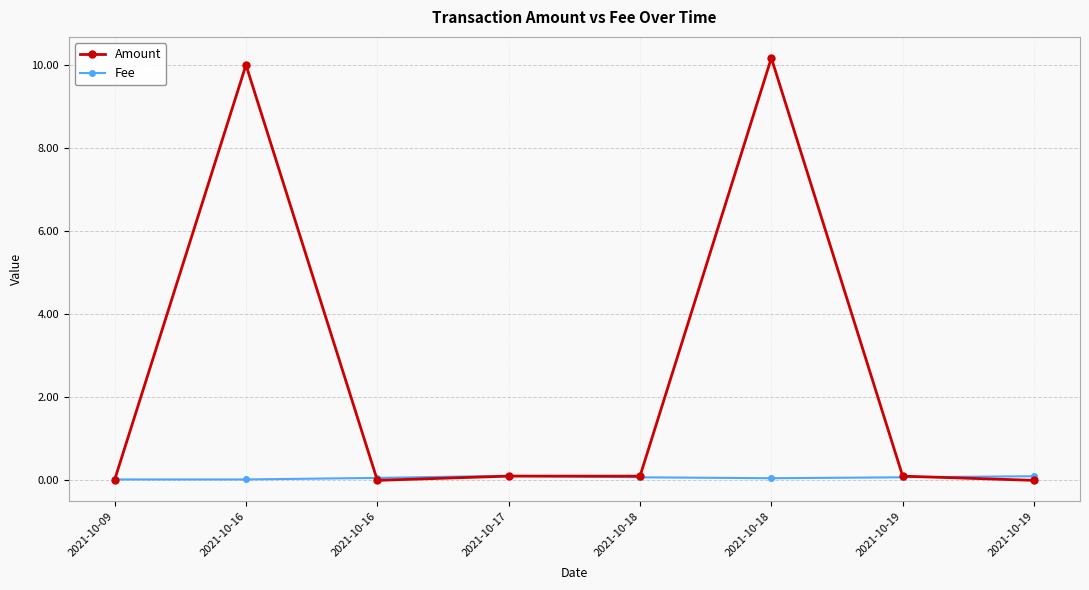

What are all the series names shown in the legend?

Amount, Fee